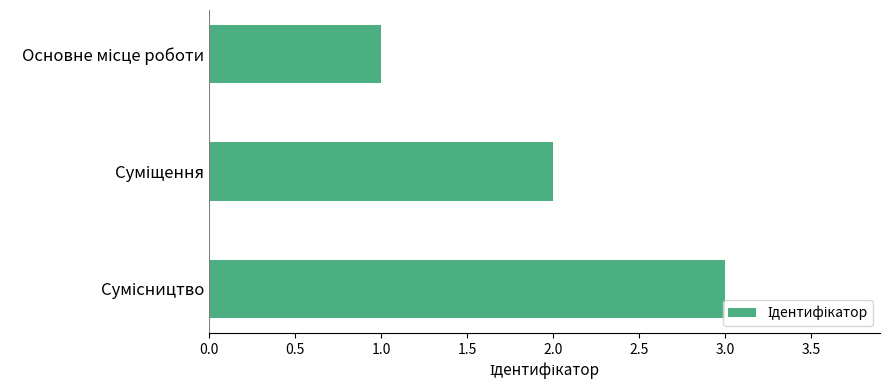

What is the sum of all values?

6